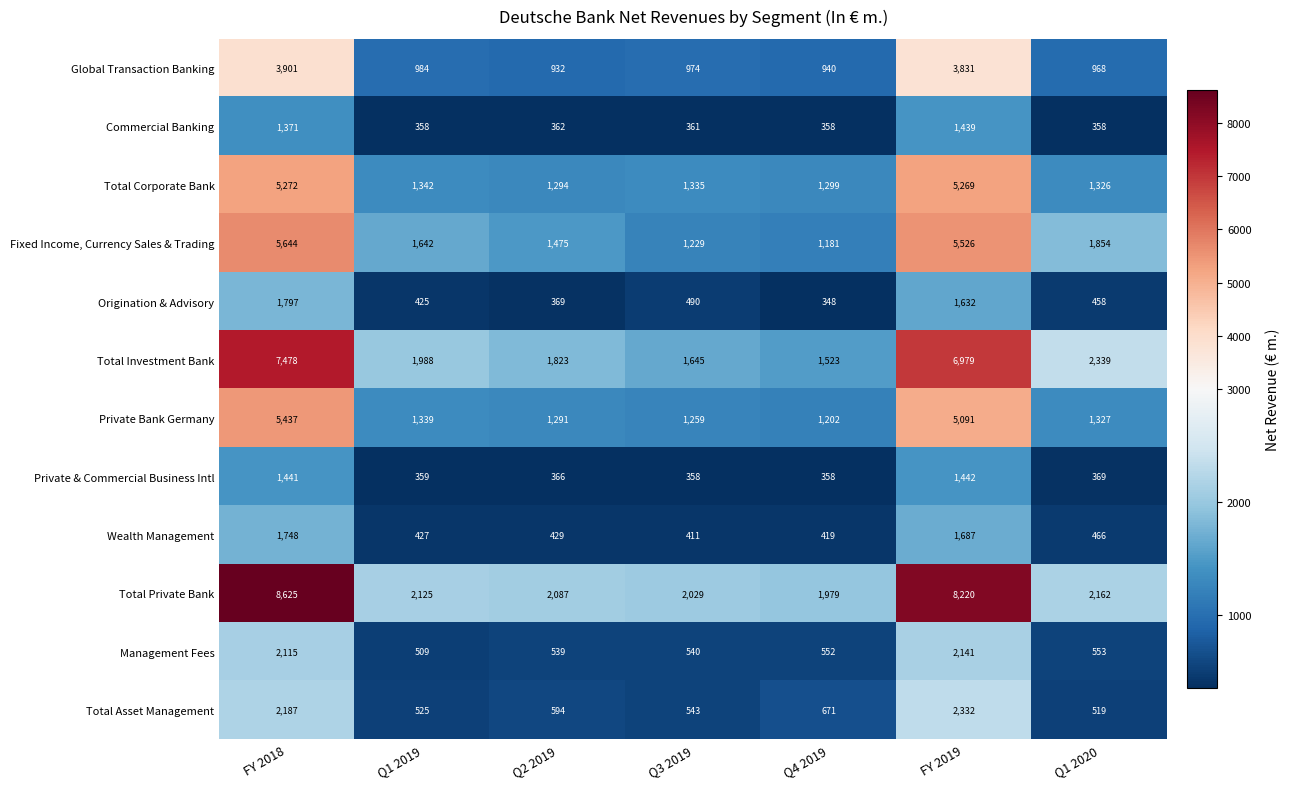

What is the smallest value displayed?

348